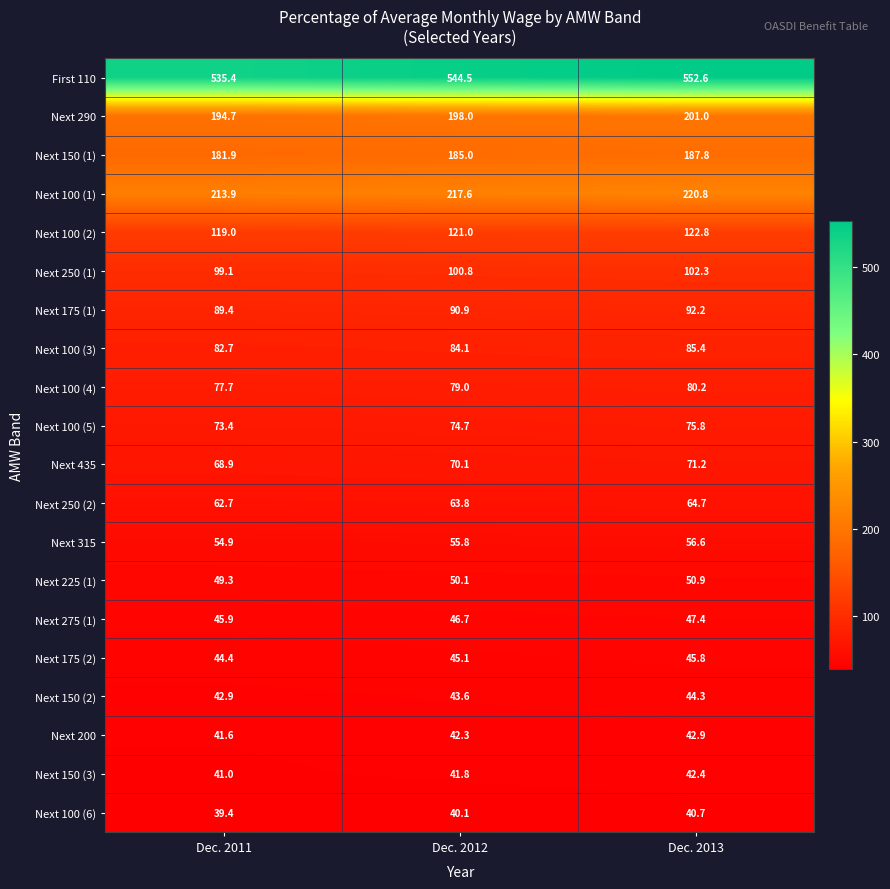

At how many categories does at least one series exceed 481?

3